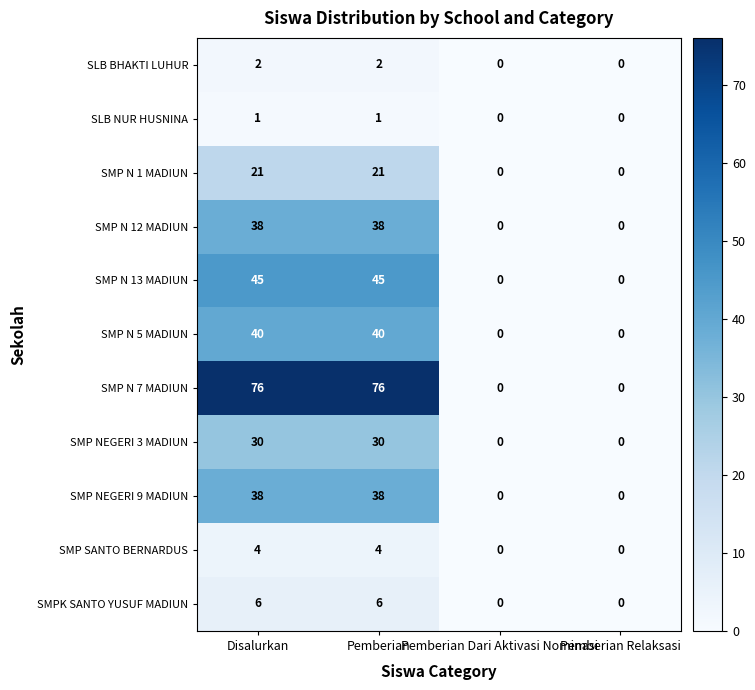

What is the difference between the maximum and minimum values in the SMPK SANTO YUSUF MADIUN series?

6